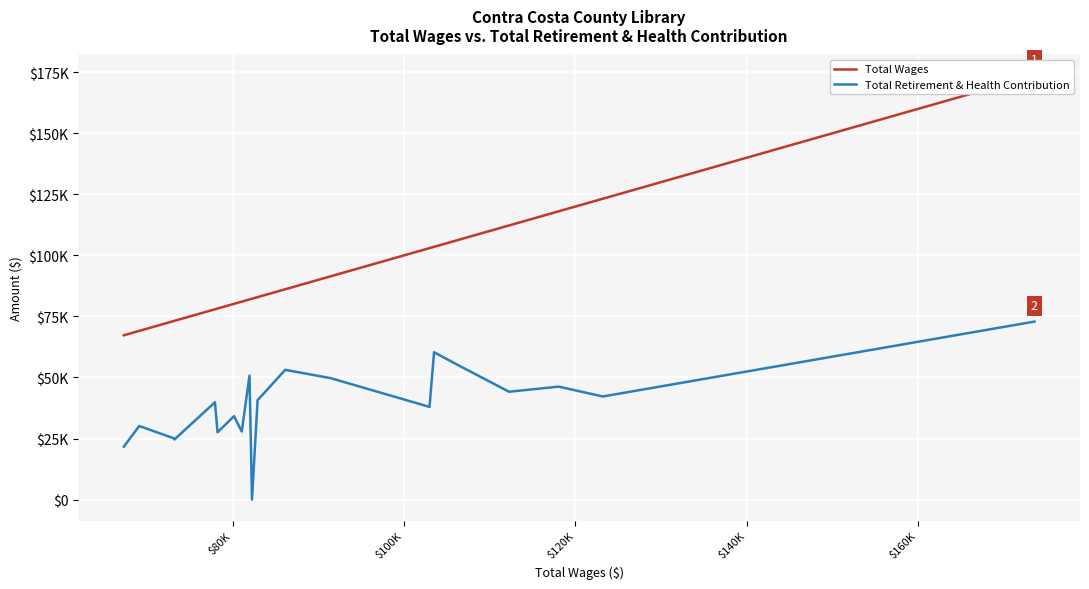

How many distinct data groups are displayed?

2